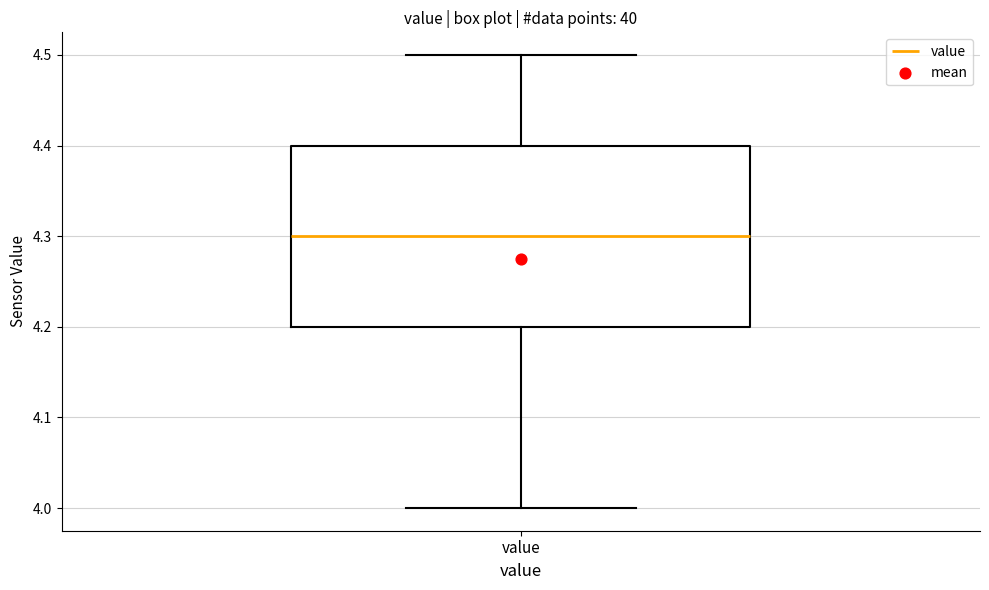

Transcribe this box plot: give where the median line is, the range the box spans, and where the two whiskers end, as read against the y-axis. The values are not printed on the chart, so give them approximately, as read against the axis.

median 4.3, box 4.2 to 4.4, whiskers 4.0 to 4.5